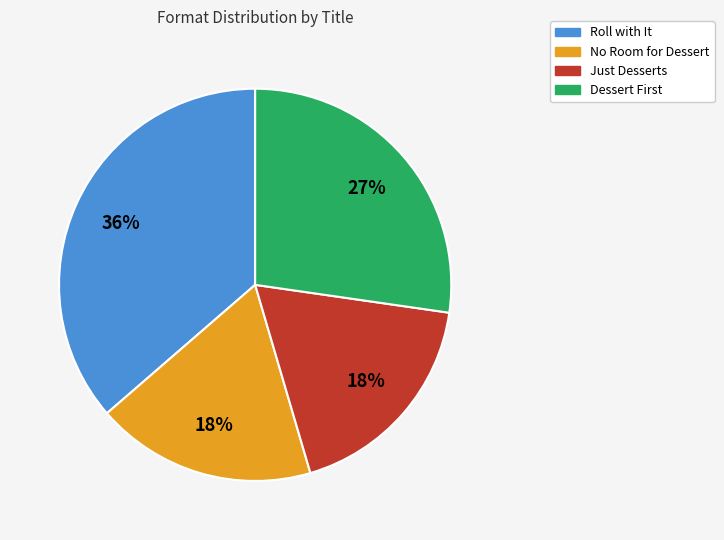

The Roll with It slice represents 36% of the pie. True or false?

True